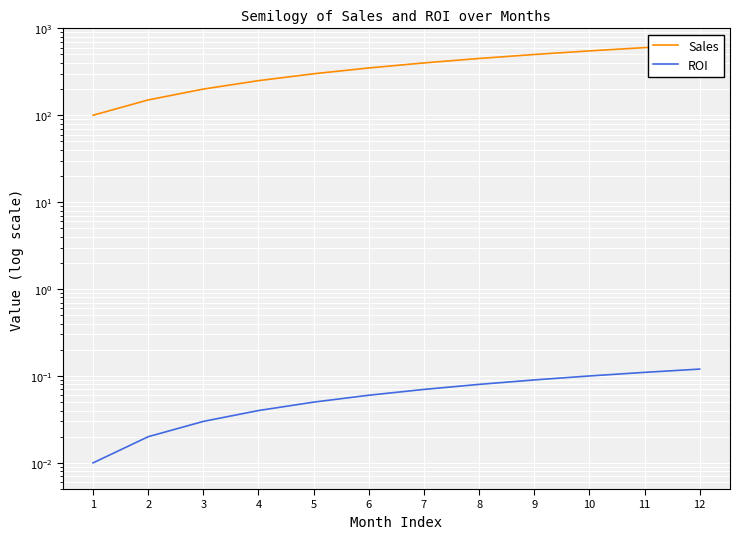

What is the value of the ROI point at the 11th from the left?

0.1